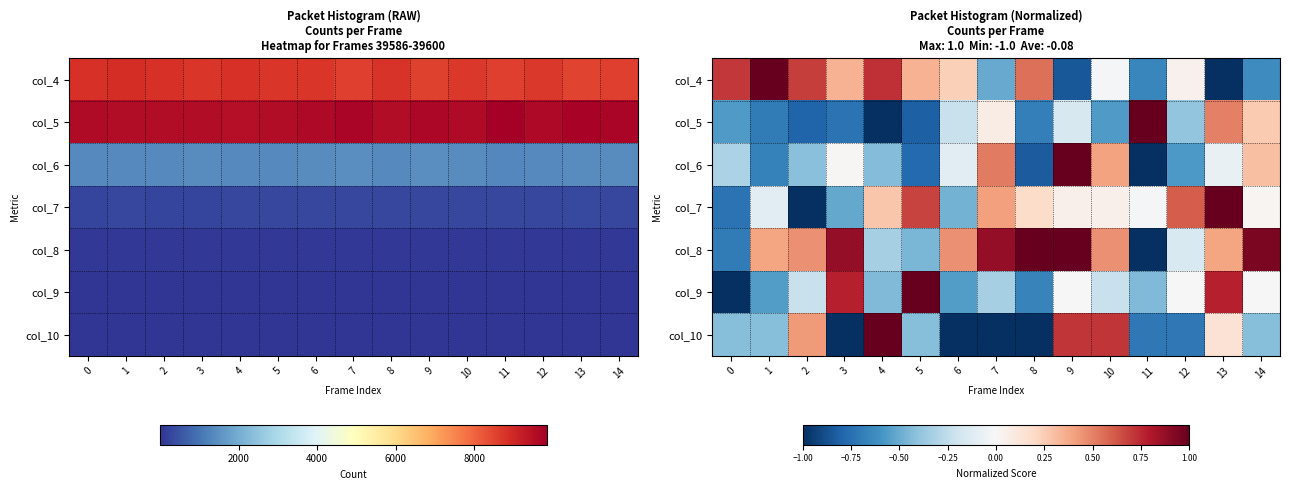

Where is col_9 nearest to the value 0?

9